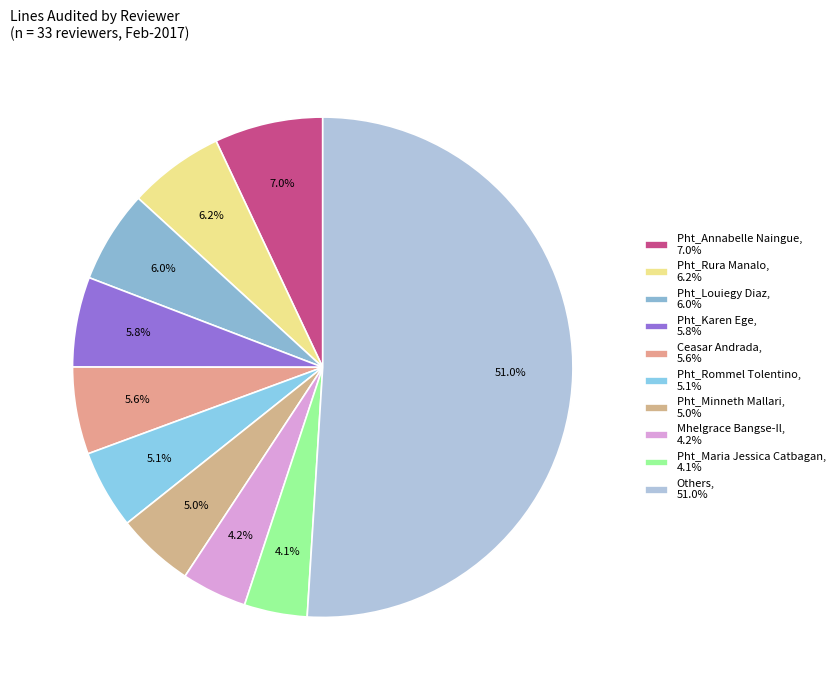

How many slices are in this pie chart?

10